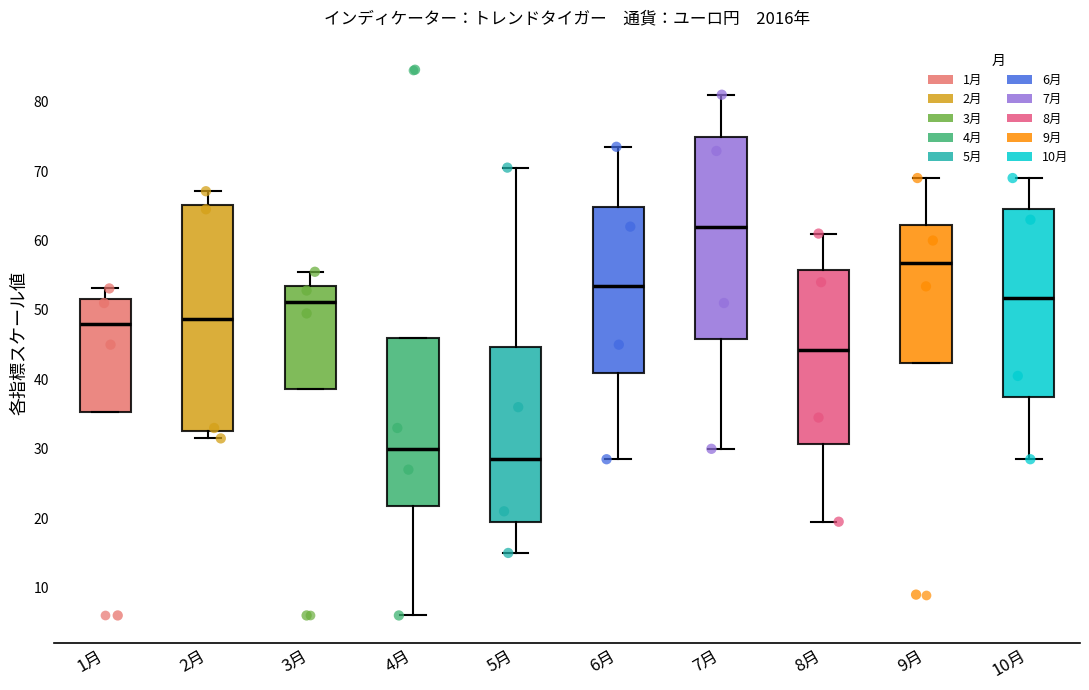

Reading left to right, transcribe this box plot: for each box, give where its median line is, the range the box spans, and where its two whiskers end, as read against the y-axis. The values are not printed on the chart, so give them approximately, as read against the axis.

1月: median 48, box 35 to 52, whiskers 35 to 53
2月: median 49, box 33 to 65, whiskers 32 to 67
3月: median 51, box 39 to 53, whiskers 39 to 56
4月: median 30, box 22 to 46, whiskers 6 to 46
5月: median 29, box 20 to 45, whiskers 15 to 71
6月: median 54, box 41 to 65, whiskers 29 to 74
7月: median 62, box 46 to 75, whiskers 30 to 81
8月: median 44, box 31 to 56, whiskers 20 to 61
9月: median 57, box 42 to 62, whiskers 42 to 69
10月: median 52, box 38 to 65, whiskers 29 to 69